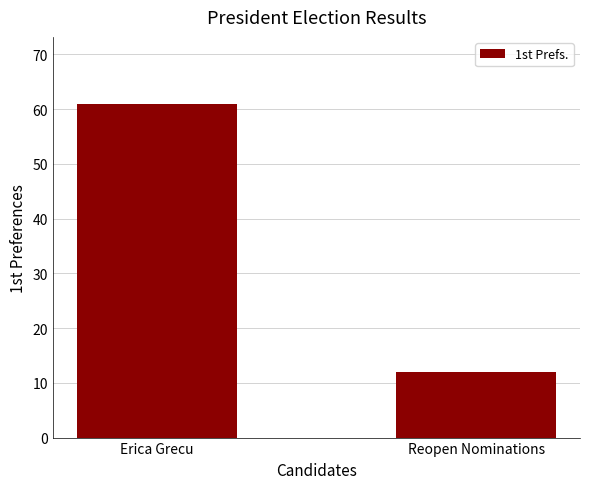

List the labels in order of value, smallest first.

Reopen Nominations, Erica Grecu